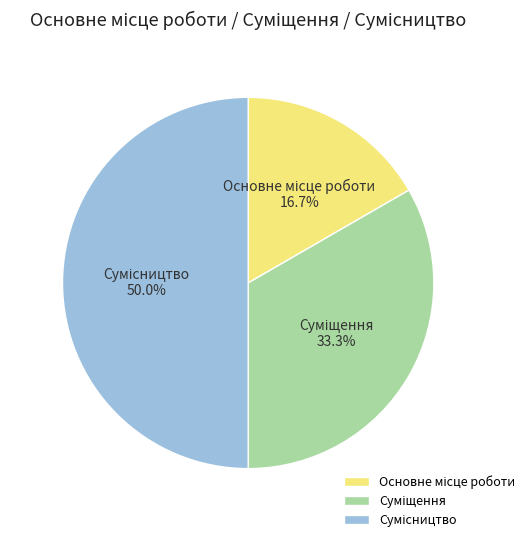

How many slices are in this pie chart?

3